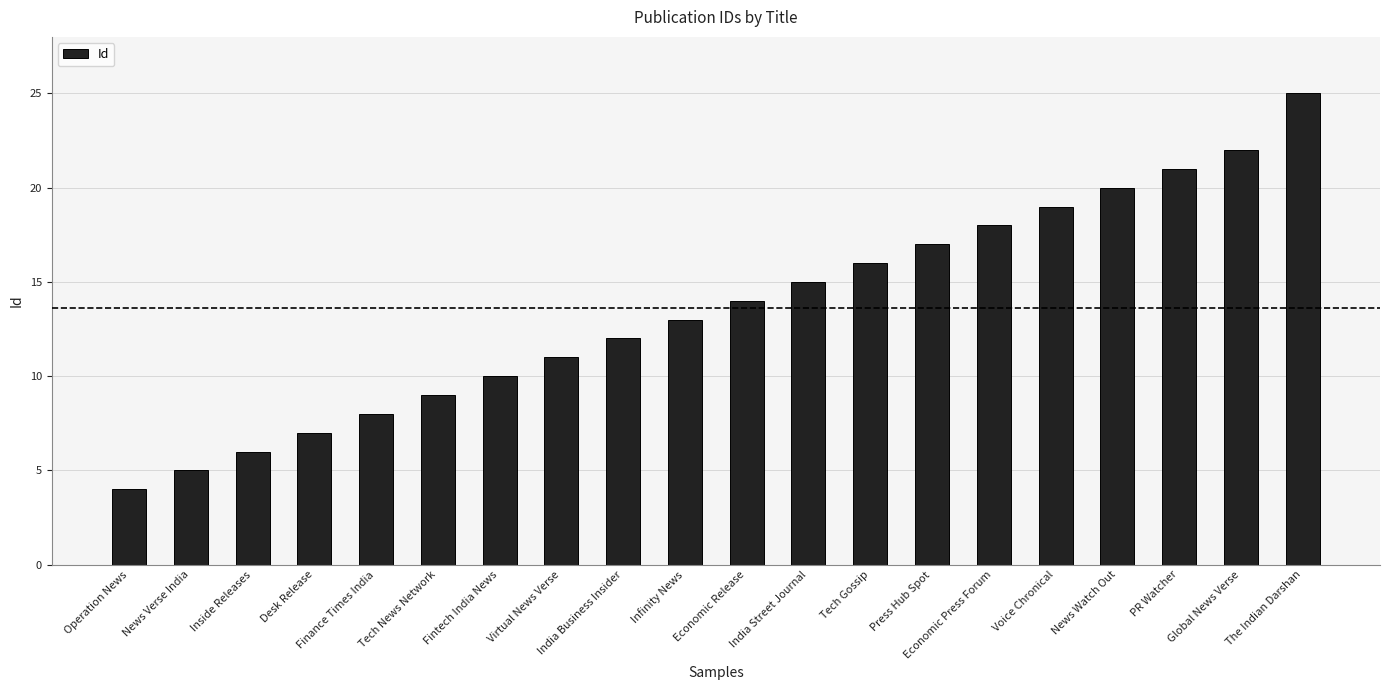

What is the label of the 18th bar from the left?

PR Watcher